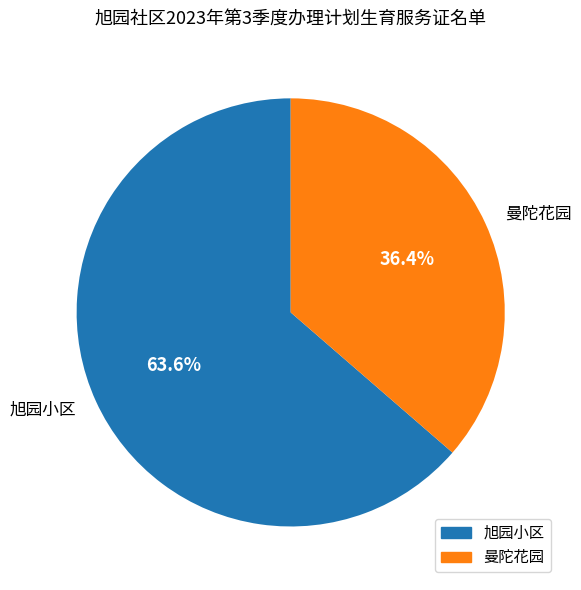

Approximately how many times larger is the value at 曼陀花园 compared to 旭园小区?

0.6